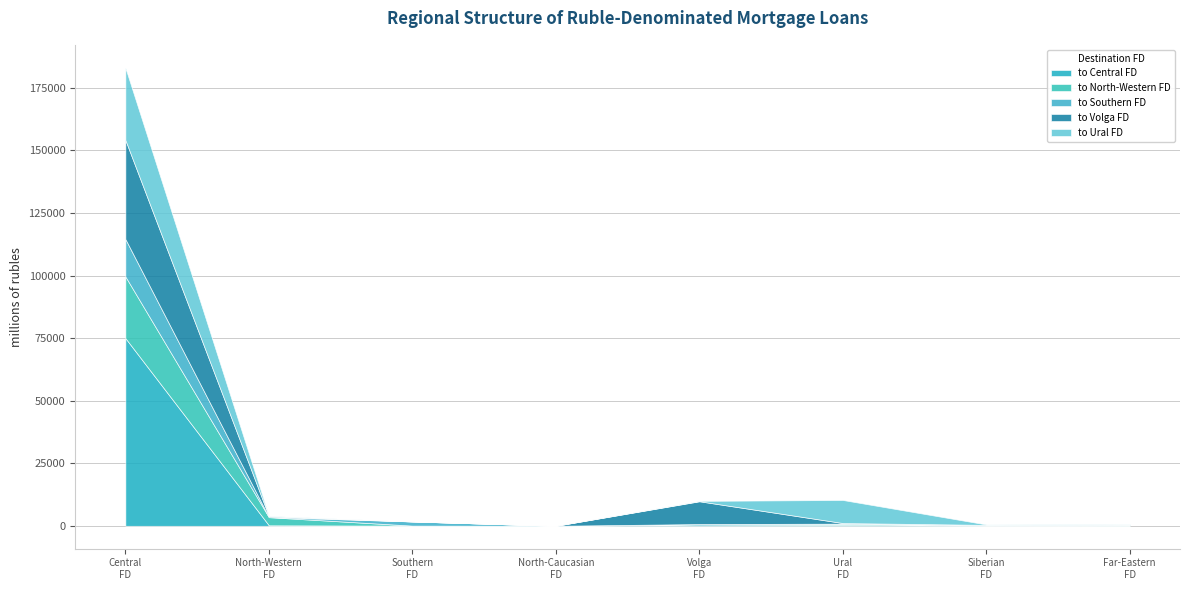

What is the maximum value shown in the chart?

75012